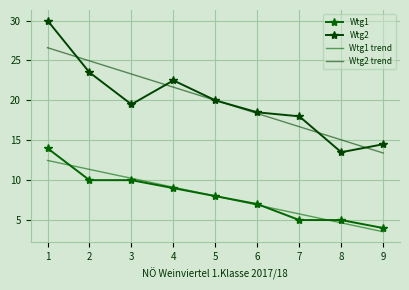

How many data points in Wtg2 trend are less than 20?

4